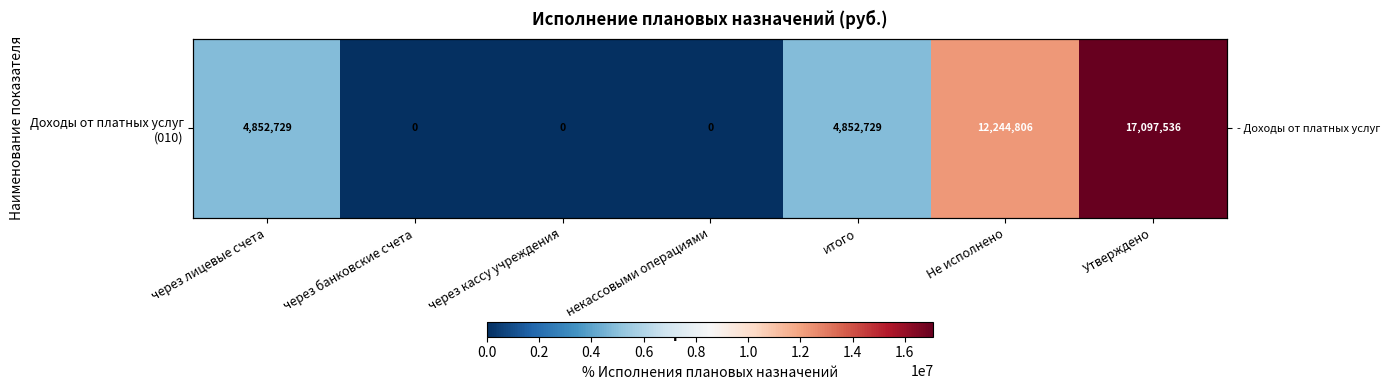

What is the change in value from через лицевые счета to через банковские счета?

-4852729.4